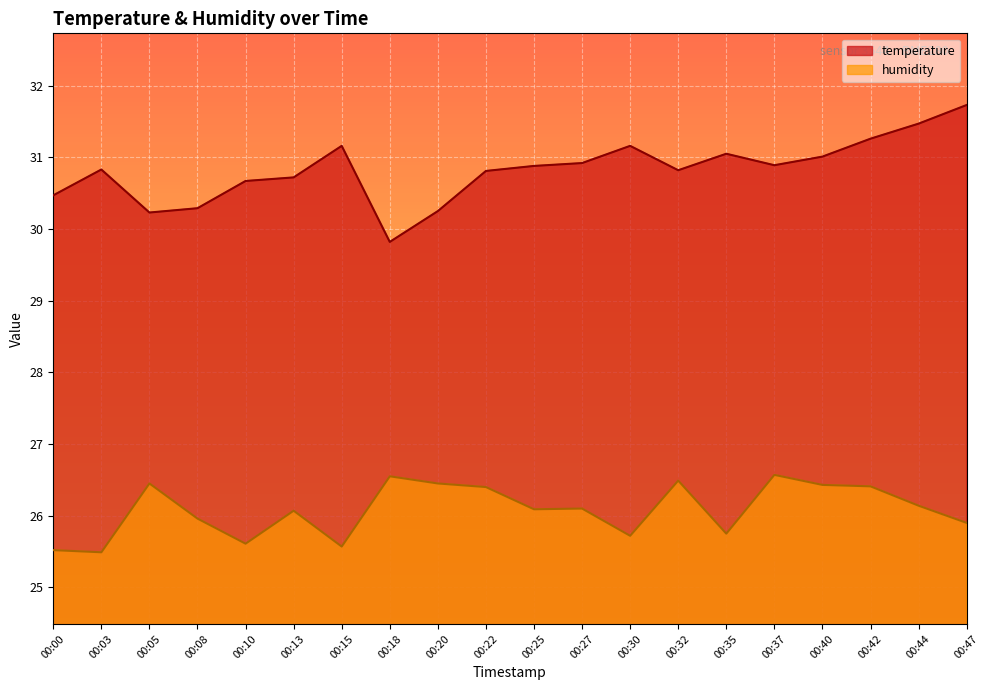

Where is temperature nearest to the value 30?

00:18